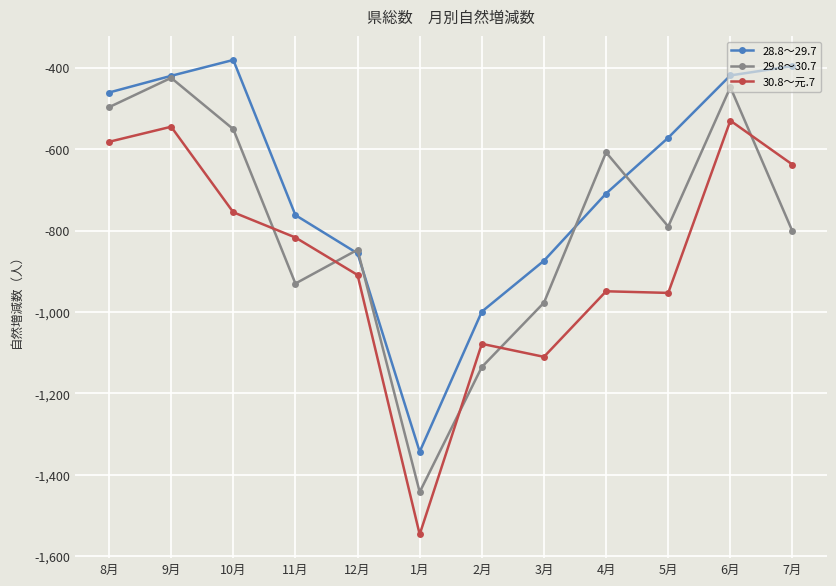

Which series changed the most between 3月 and 6月?

30.8～元.7